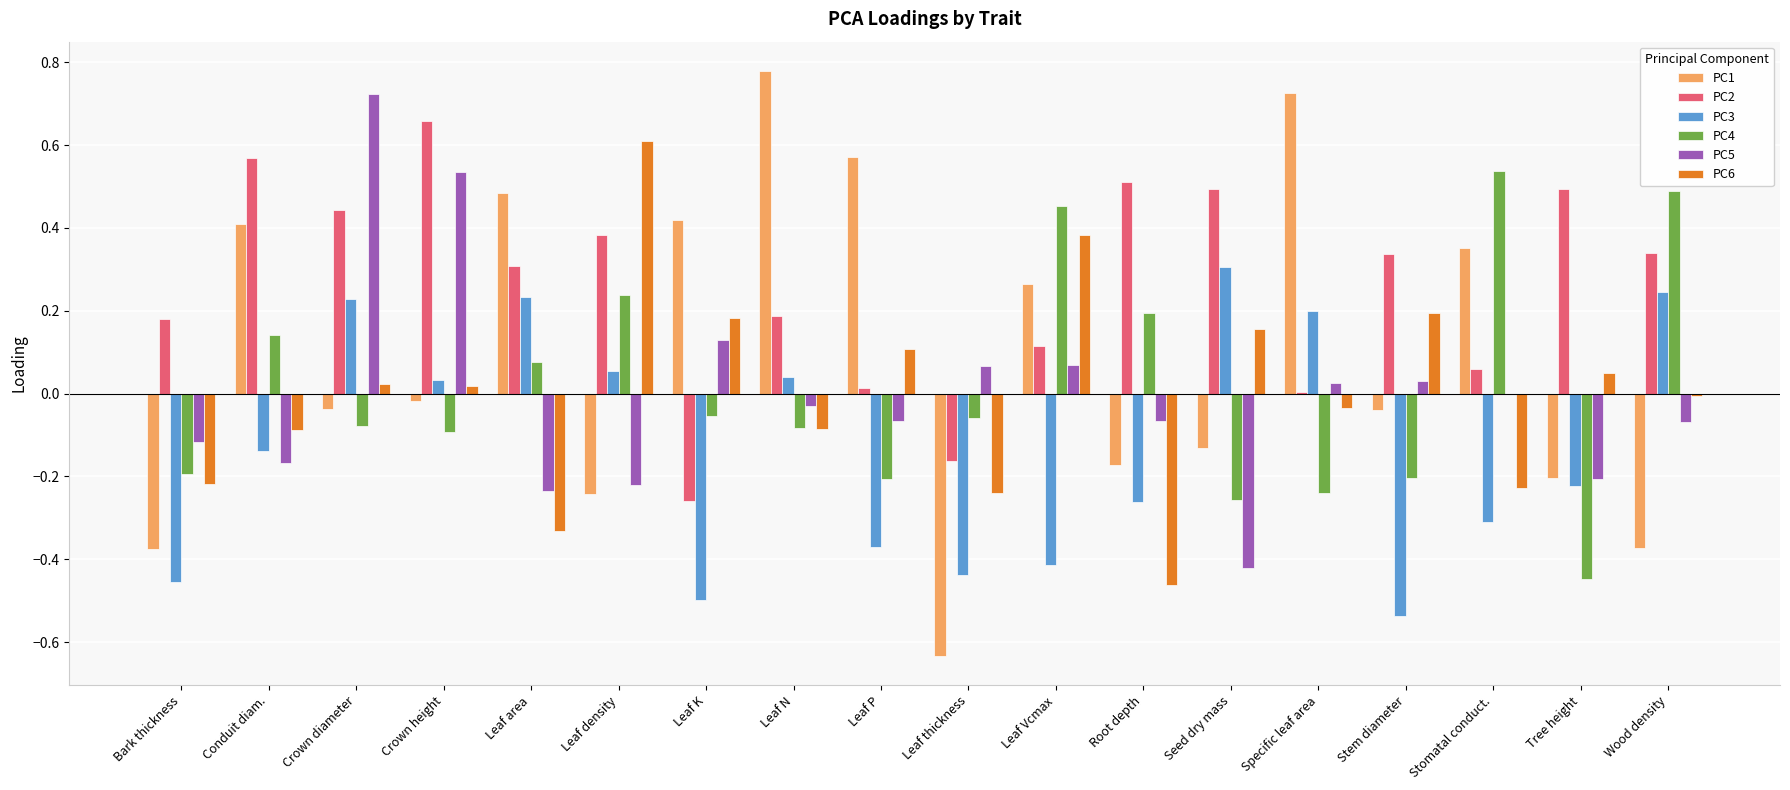

How many groups of bars are there?

18